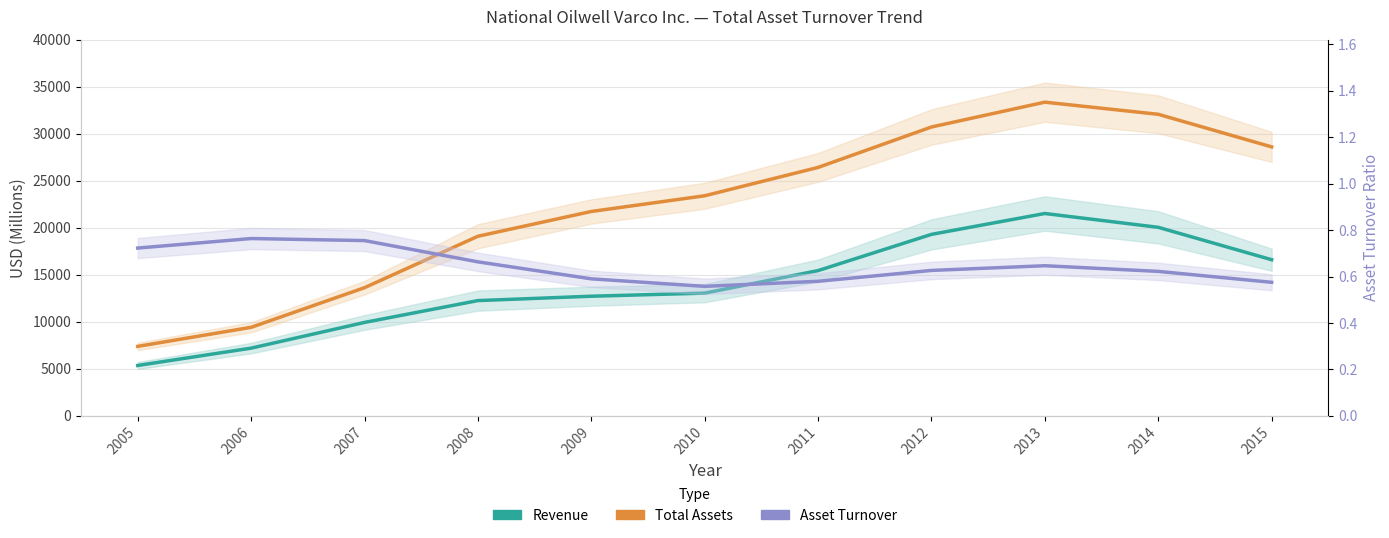

At 2007, list the series in order from largest to smallest.

Total Assets, Revenue, Asset Turnover